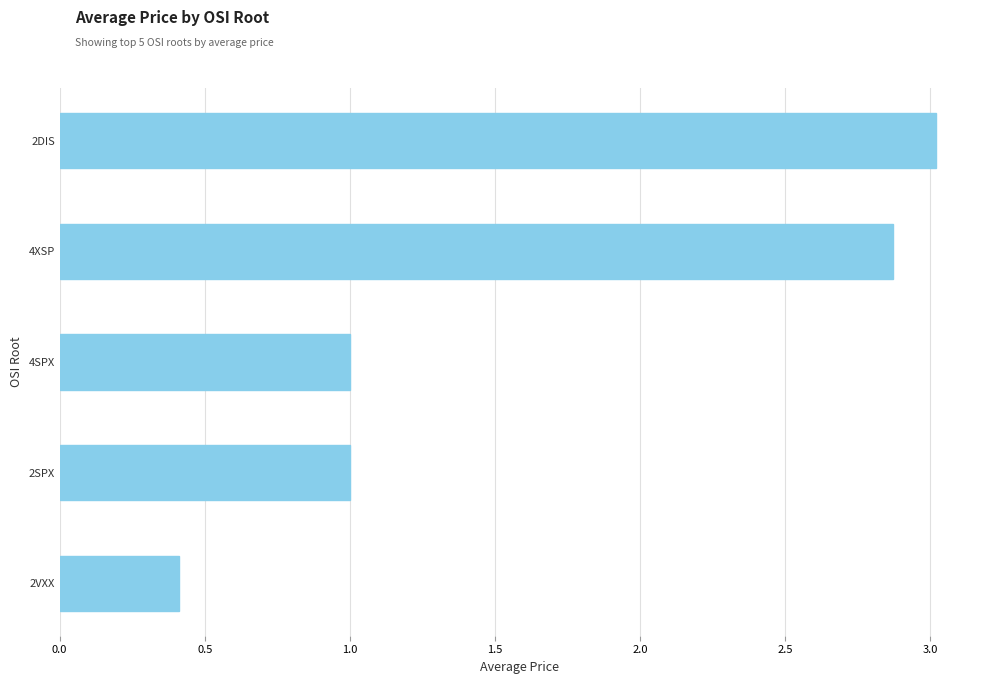

What is the change in value from 2VXX to 4XSP?

+2.5